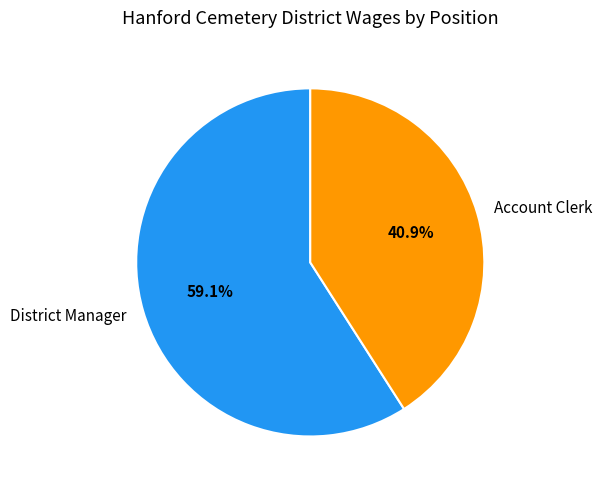

Which slice is the largest?

District Manager